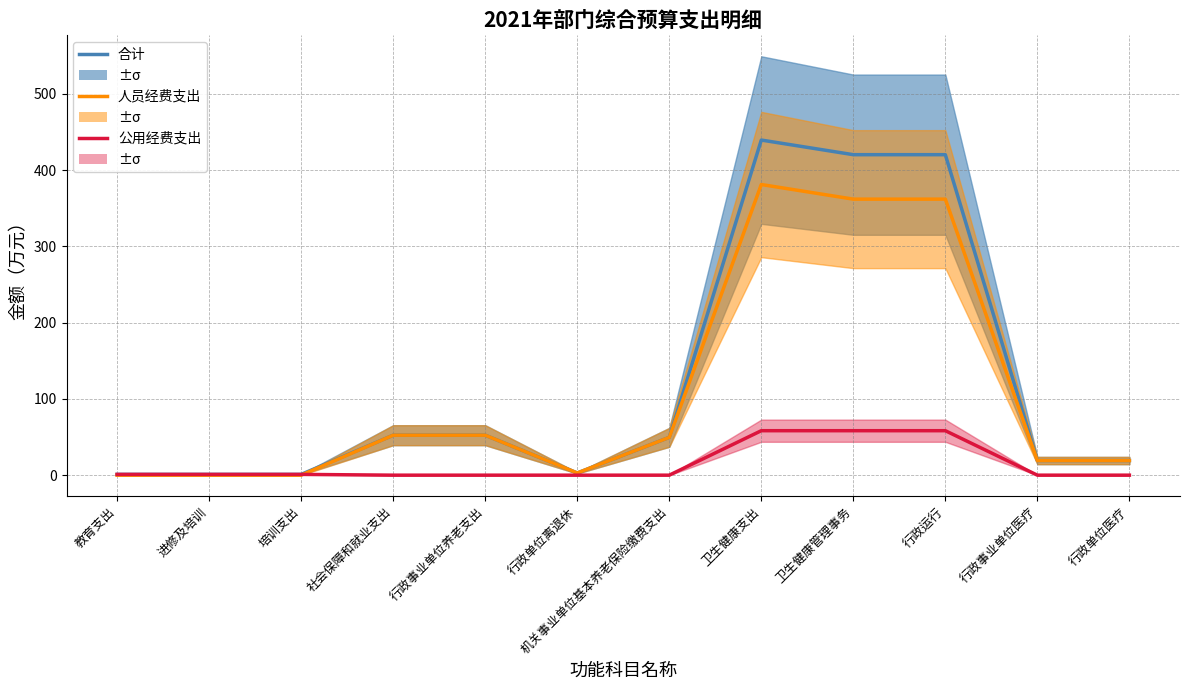

True or false: 合计 and 公用经费支出 intersect in this chart.

False